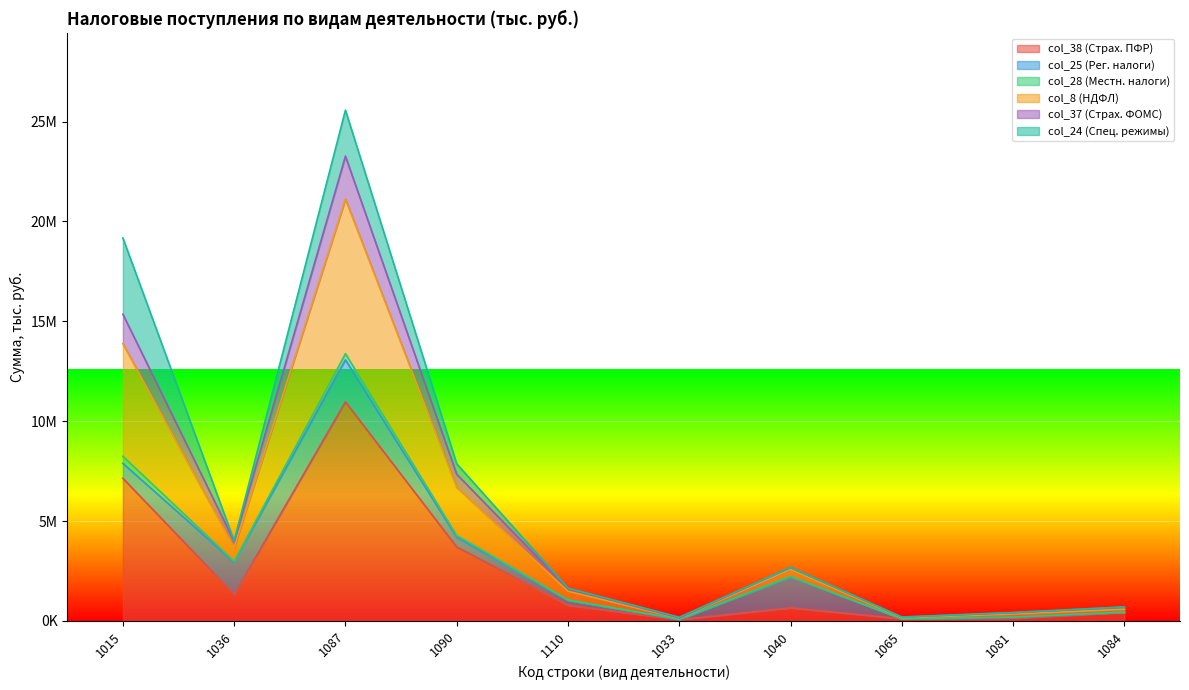

Which category has the highest value in the col_38 (Страх. ПФР) series?

1087